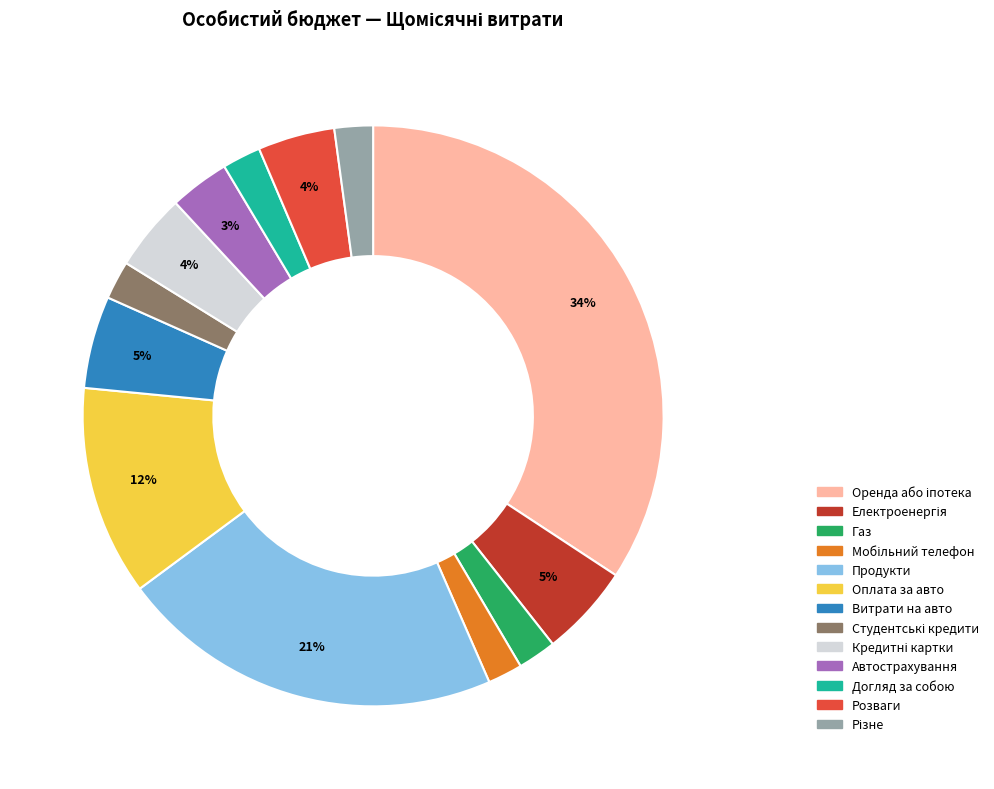

To the nearest percent, what is the difference between the Витрати на авто and Розваги slice percentages?

1%